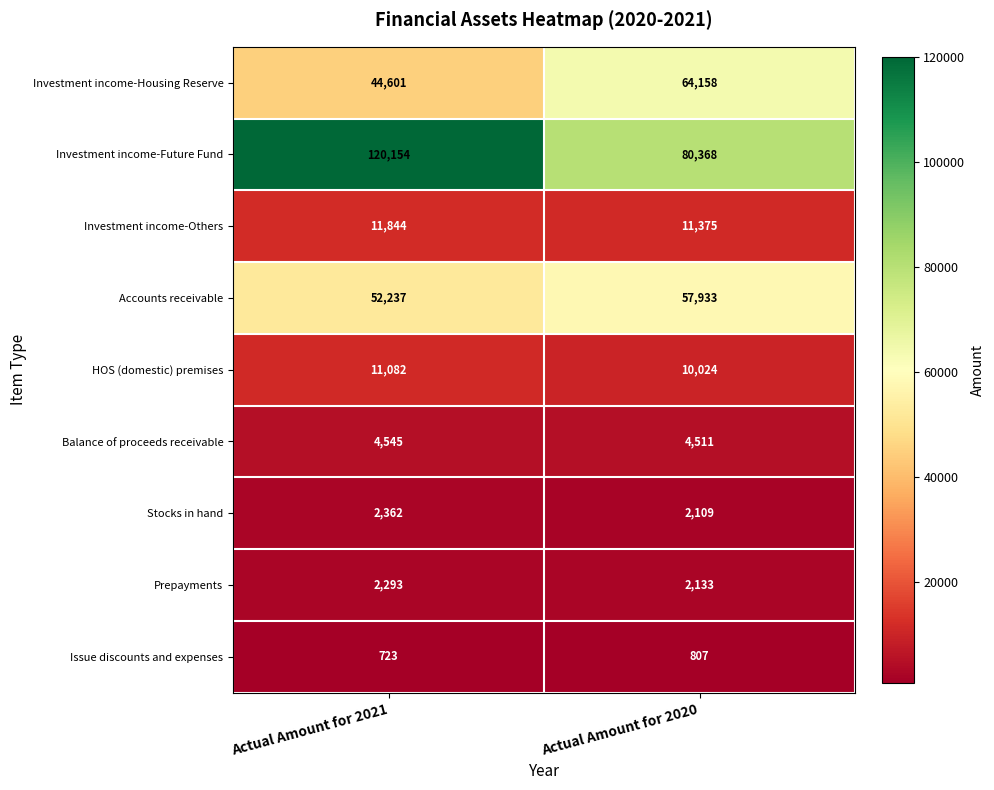

Rank the series at Actual Amount for 2020 from highest to lowest value.

Investment income-Future Fund, Investment income-Housing Reserve, Accounts receivable, Investment income-Others, HOS (domestic) premises, Balance of proceeds receivable, Prepayments, Stocks in hand, Issue discounts and expenses